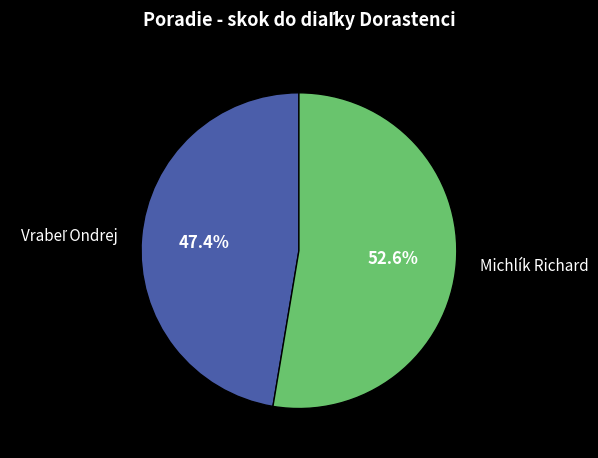

How much of the chart is everything except Michlík Richard?

47.4%